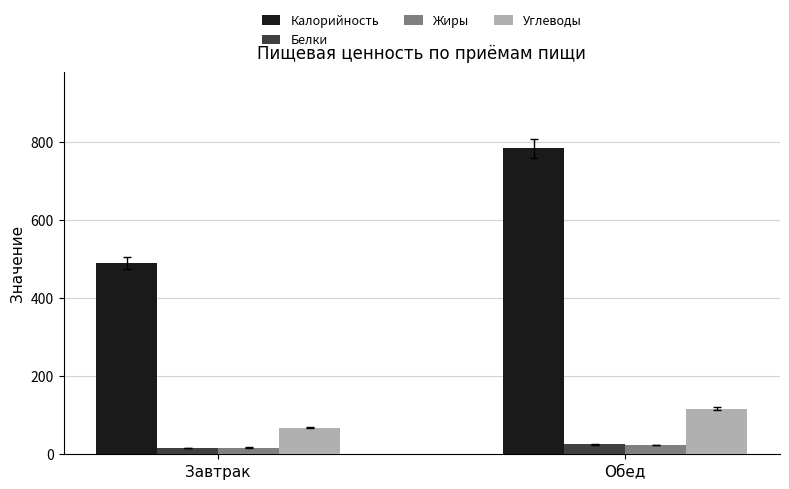

Are the bars horizontal?

No